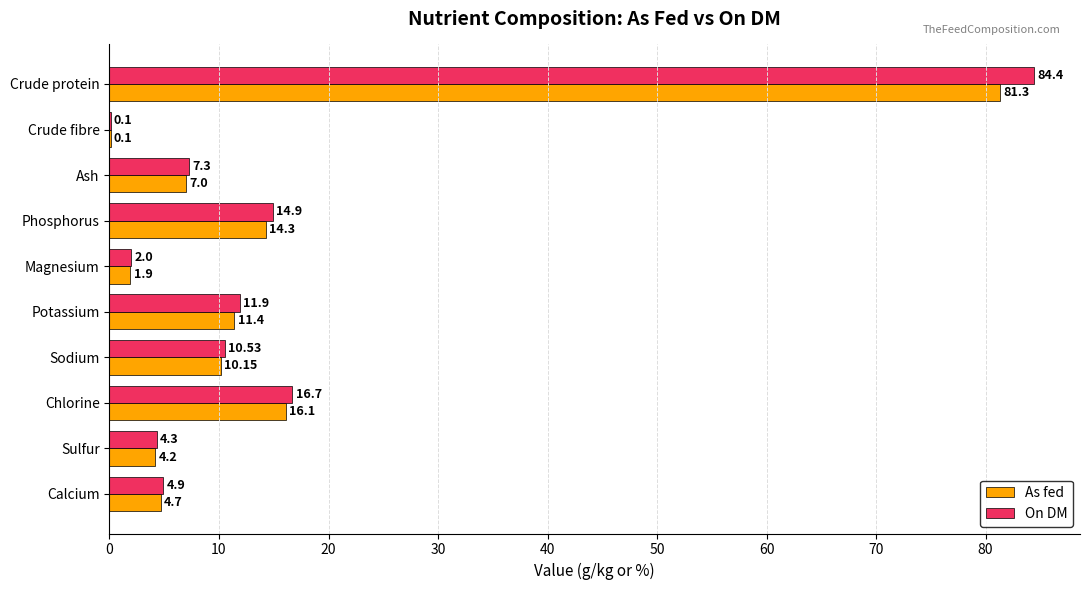

Where is On DM nearest to the value 42?

Chlorine